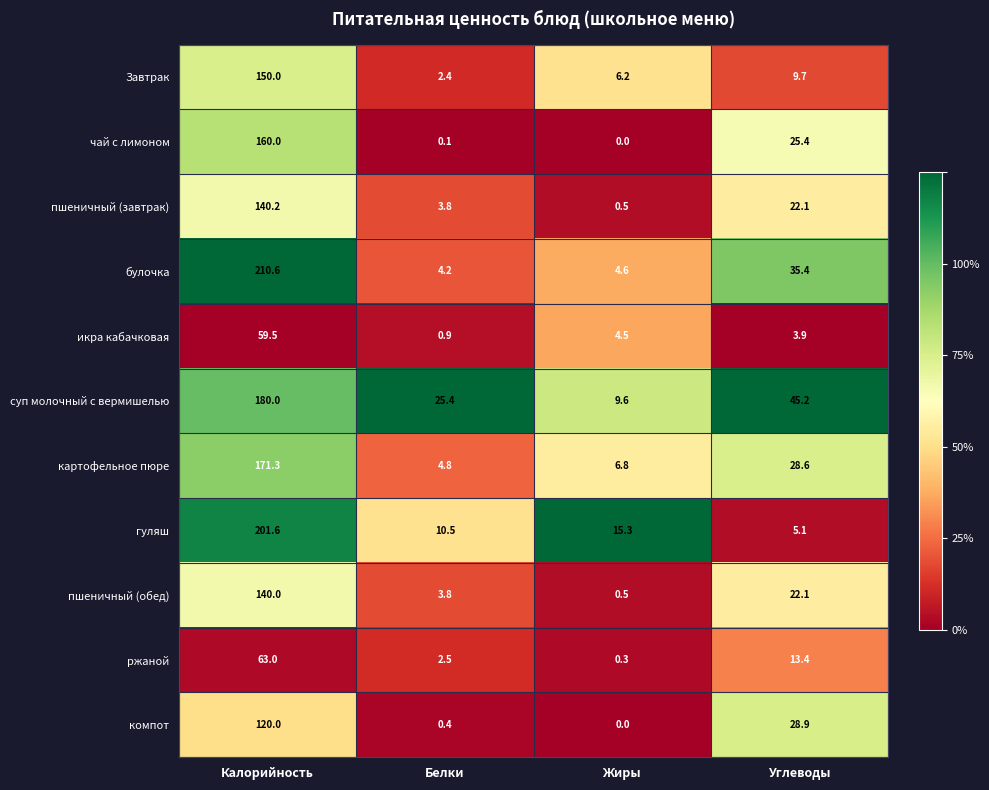

At which category does the chart reach its peak across all series?

Калорийность